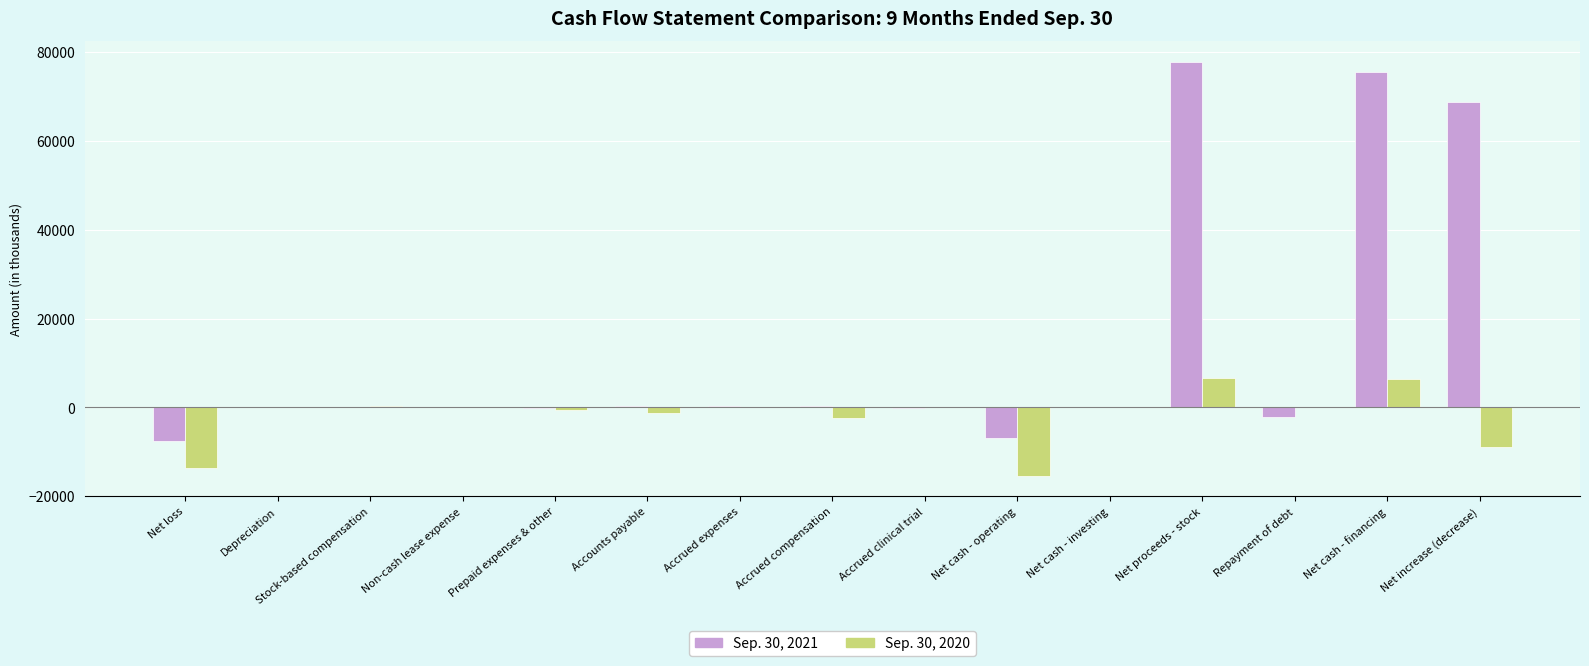

At which category does the chart reach its peak across all series?

Net proceeds - stock